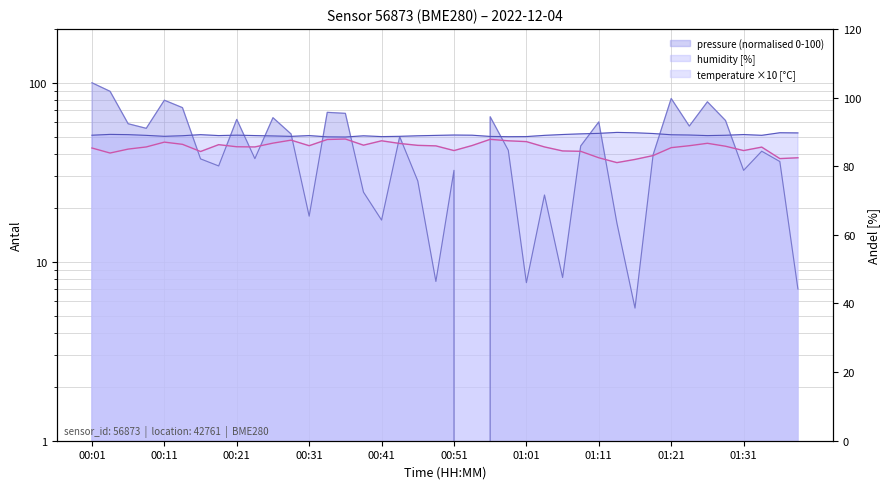

True or false: humidity and temperature intersect in this chart.

False